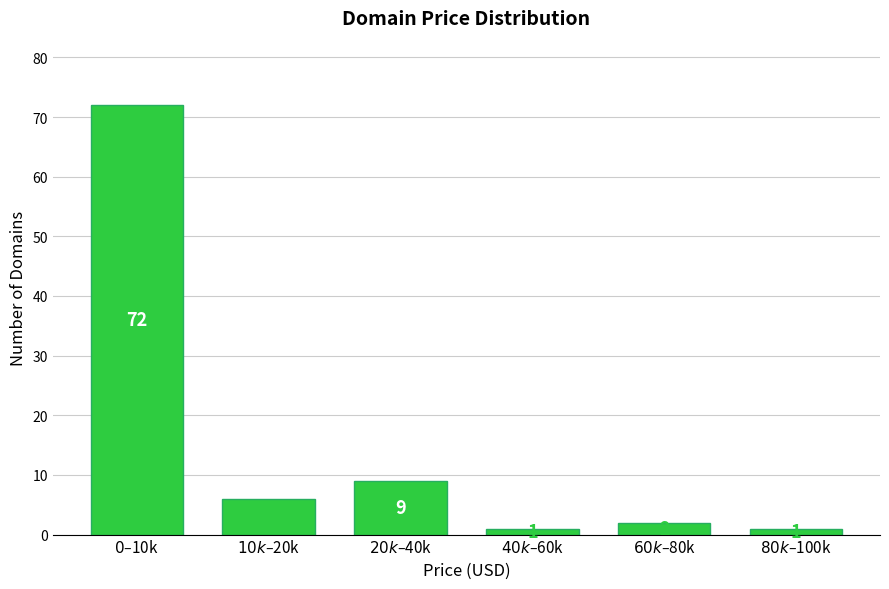

Reading right to left, extract all data points from this chart.

1	2	1	9	6	72